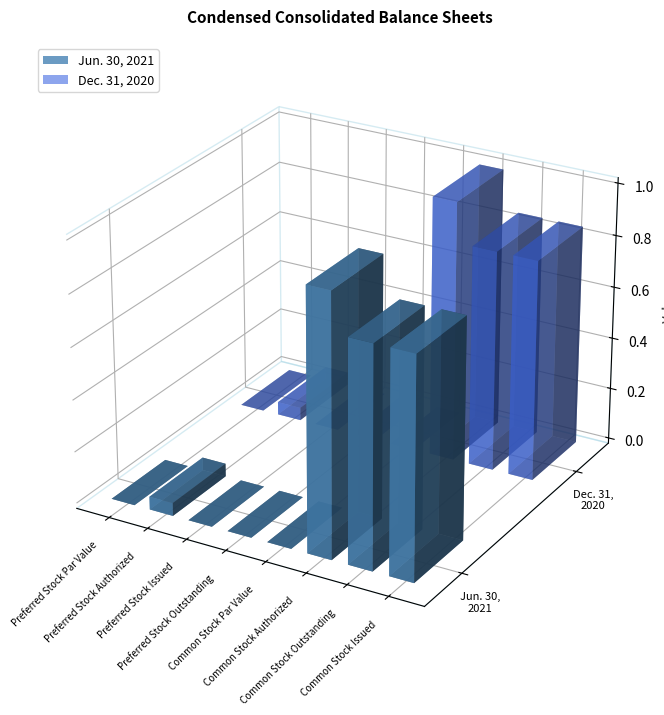

Is it true that Jun. 30, 2021 equals 0.0 at Preferred Stock Outstanding?

True